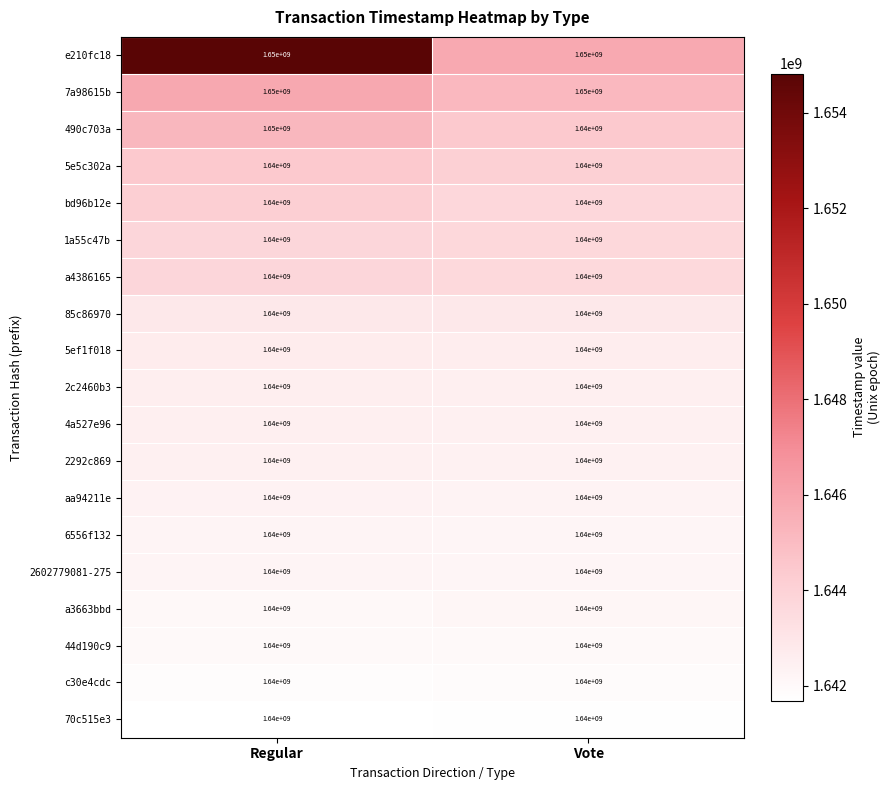

Is it true that 2292c869 equals 362832780 at Regular?

False